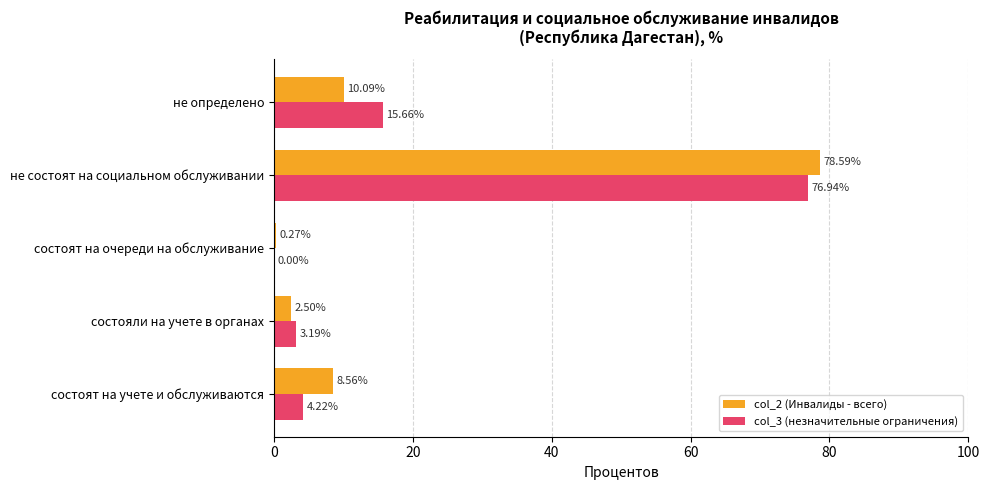

At which category is the sum across all series the highest?

не состоят на социальном обслуживании